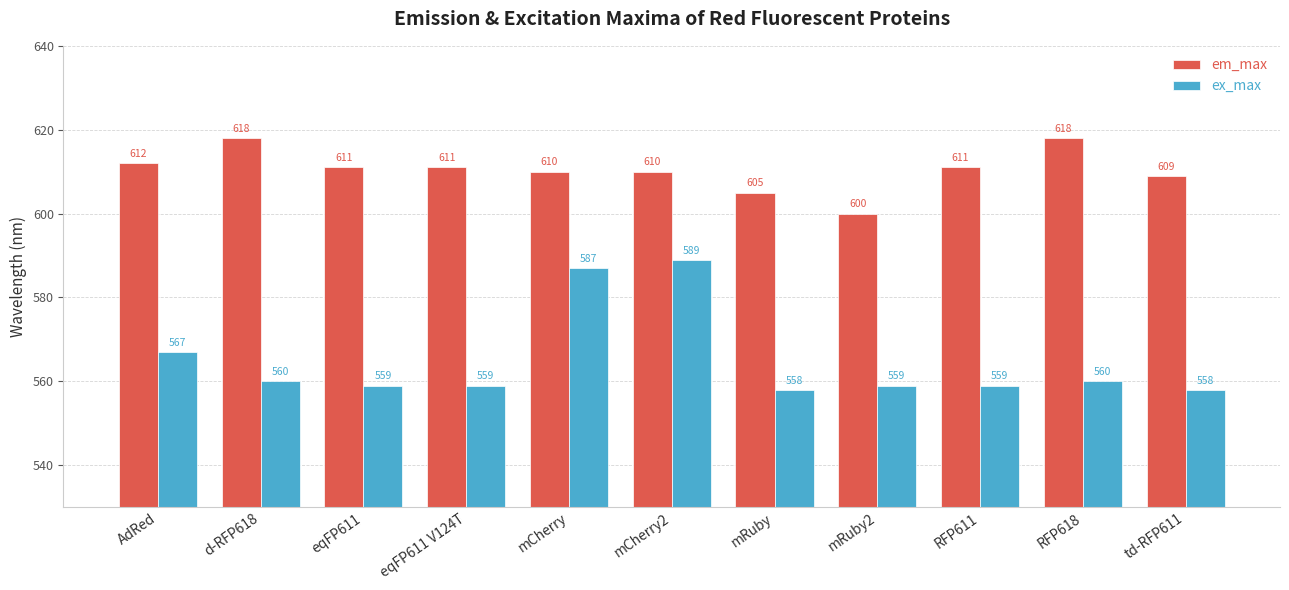

Is it true that ex_max equals 559 at RFP611?

True